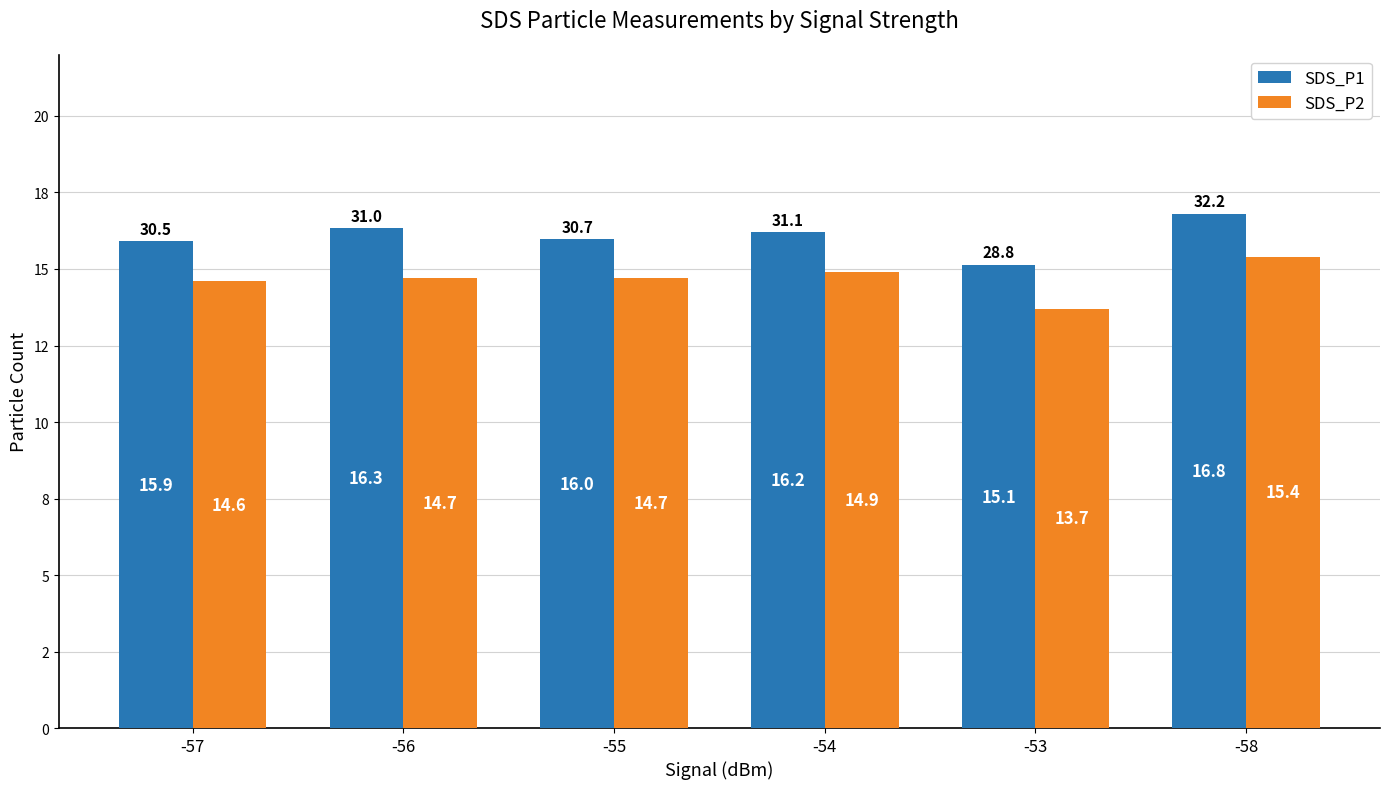

At which category is the sum across all series the highest?

-58